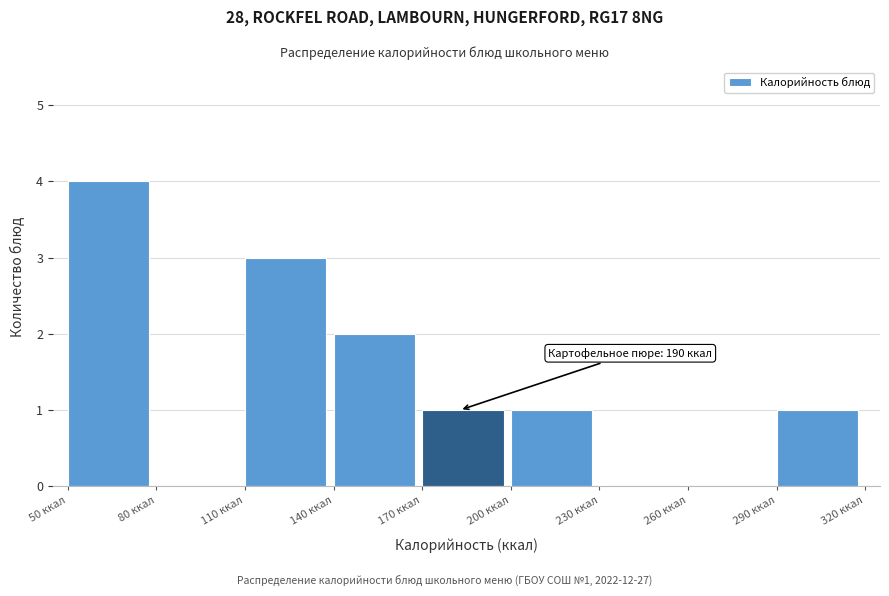

Which range on the x-axis has the tallest bar?

50 to 80